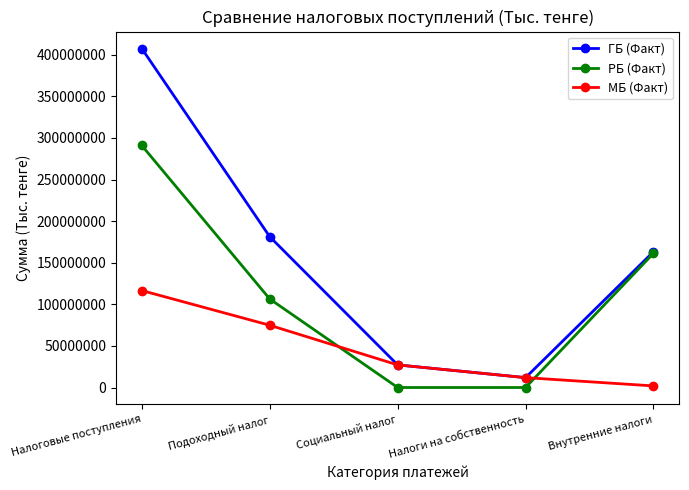

What position from the right is Налоговые поступления?

5